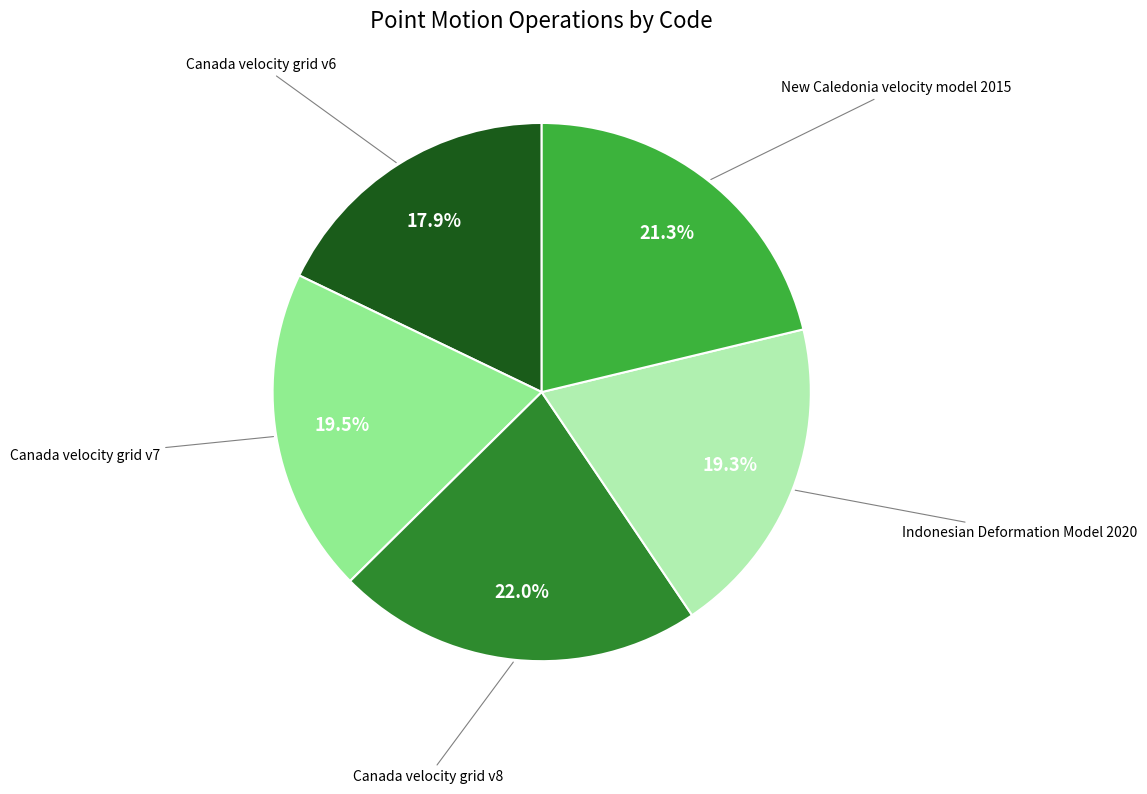

To the nearest percent, what percentage of the pie is Canada velocity grid v6?

18%